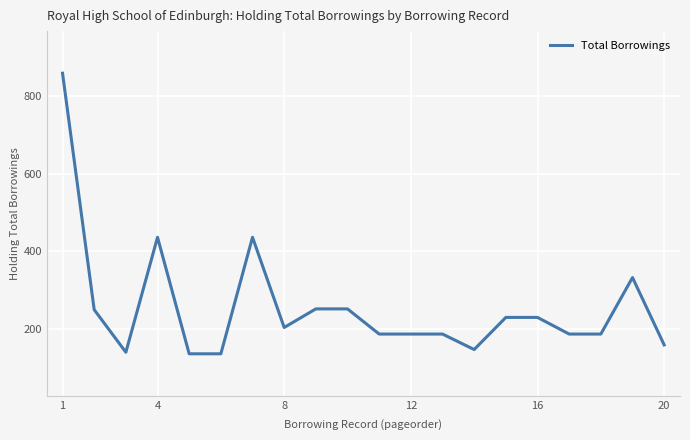

What is the difference between the second highest and second lowest values?

301